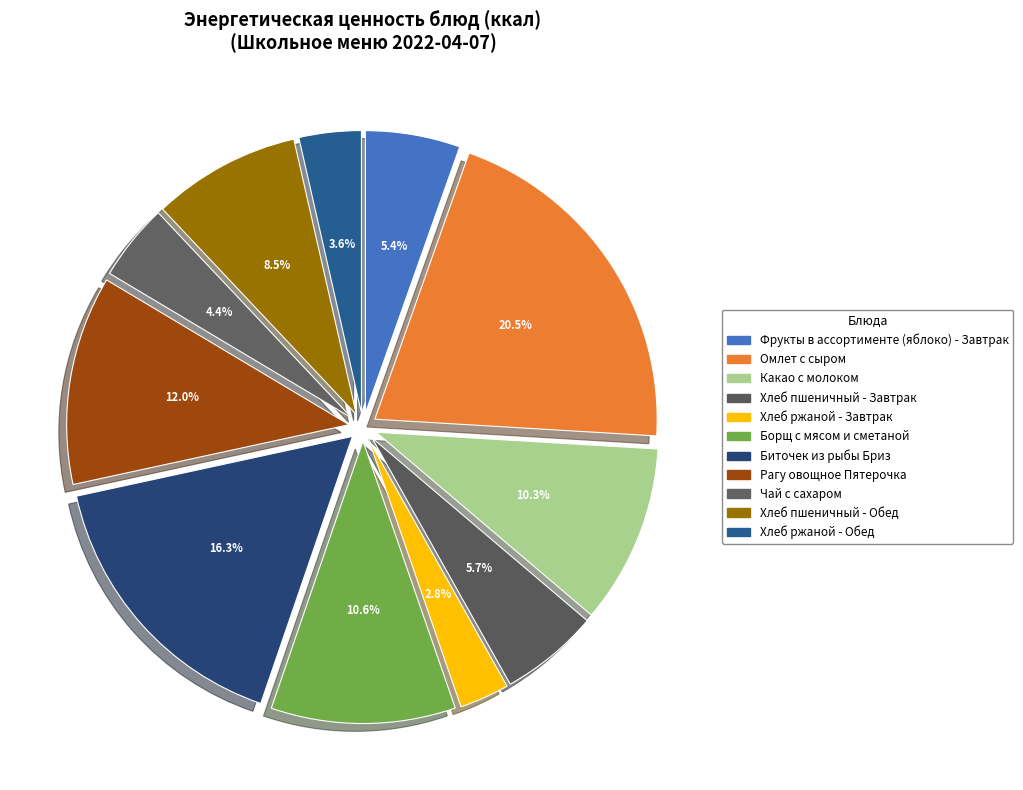

Does Какао с молоком represent more than half of the total?

No